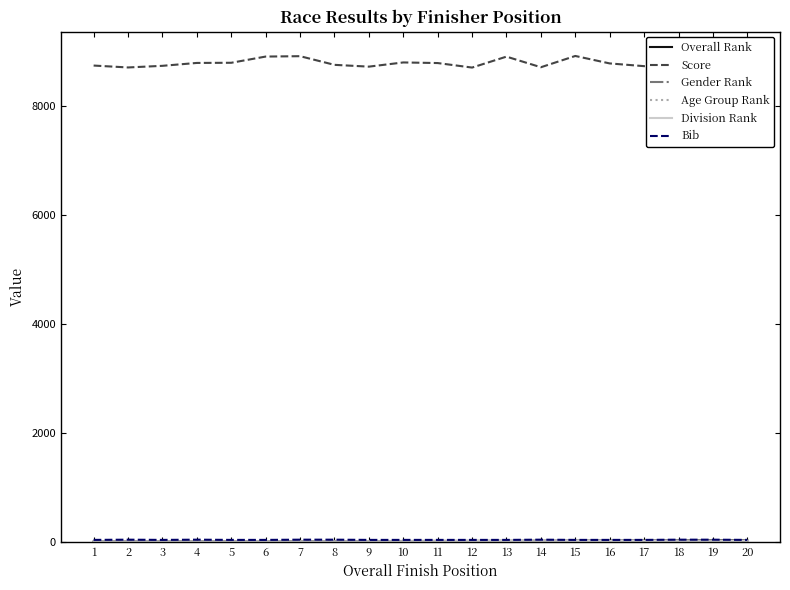

Which series has the largest range (max minus min)?

Score